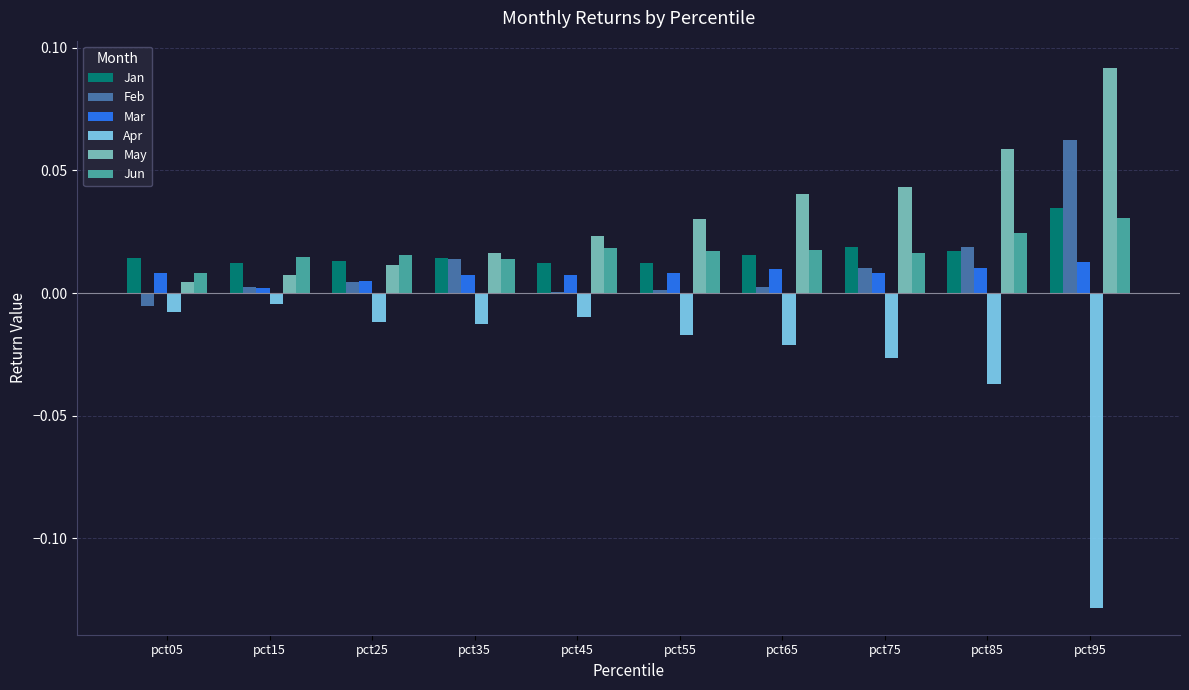

Which category has the highest value in the Jan series?

pct95